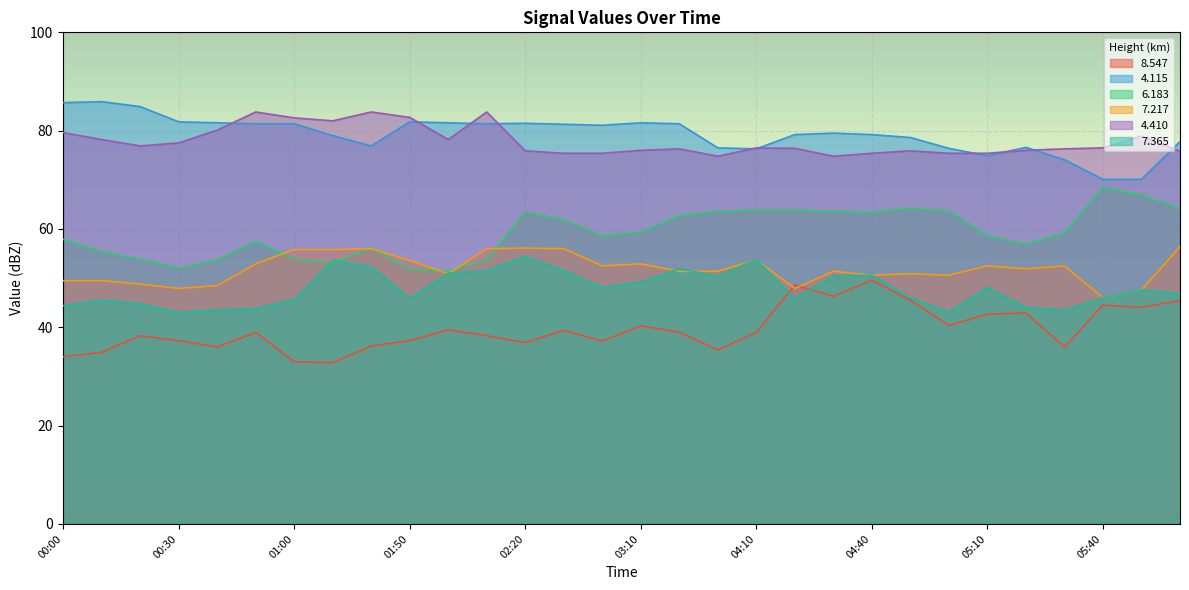

Which series has the largest range (max minus min)?

  6.183